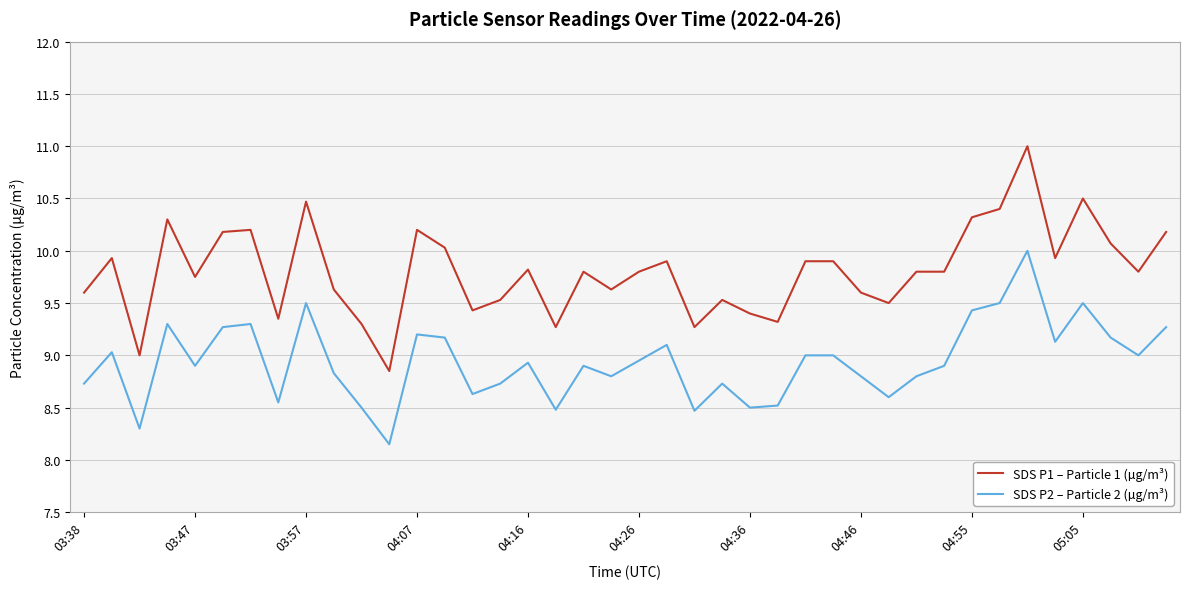

True or false: SDS P1 – Particle 1 (µg/m³) and SDS P2 – Particle 2 (µg/m³) intersect in this chart.

False